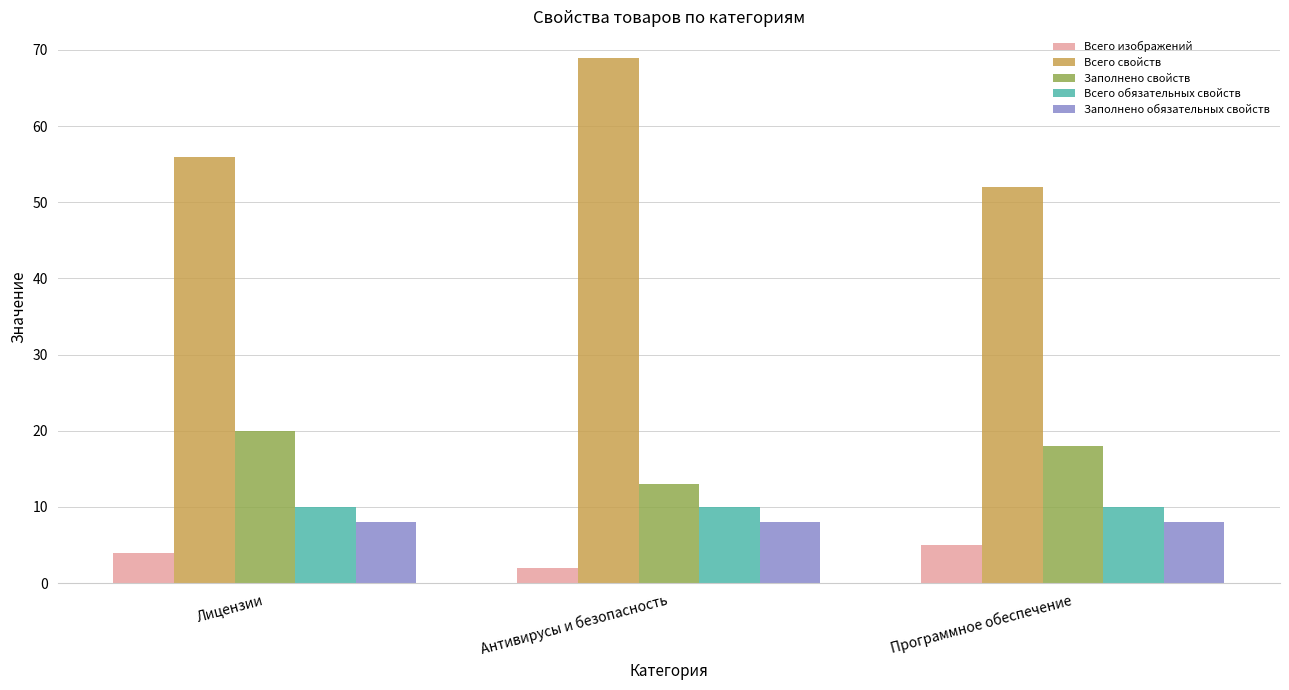

Which category has the highest value in the Всего изображений series?

Программное обеспечение